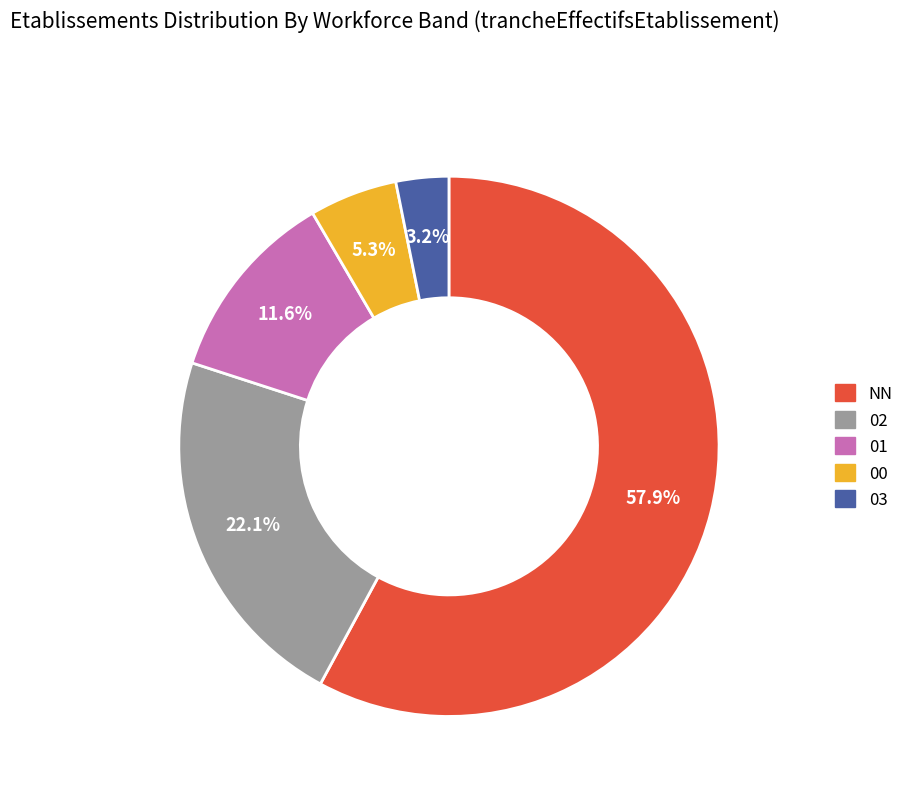

The 01 slice represents 7% of the pie. True or false?

False